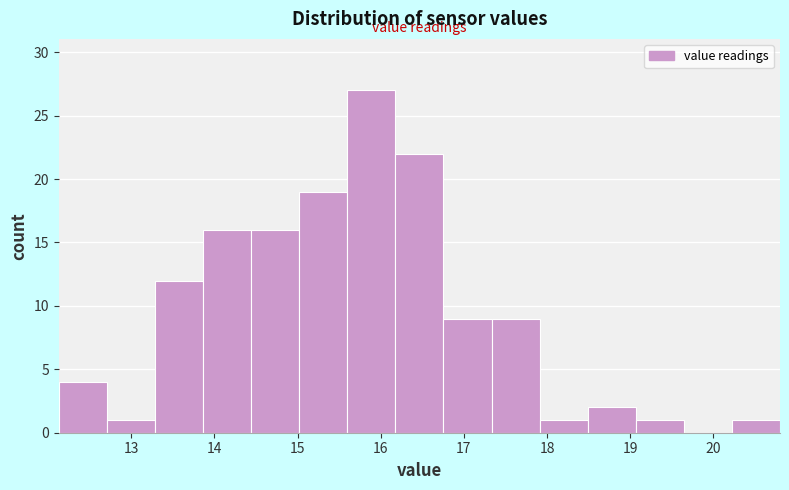

Reading left to right, transcribe this chart: for each bar, give the range it covers on the x-axis and its height. Neither the bar edges nor the heights are printed on the chart, so give them approximately, as read against the axes.

12.1 to 12.7: 4
12.7 to 13.3: 1
13.3 to 13.9: 12
13.9 to 14.4: 16
14.4 to 15.0: 16
15.0 to 15.6: 19
15.6 to 16.2: 27
16.2 to 16.8: 22
16.8 to 17.3: 9
17.3 to 17.9: 9
17.9 to 18.5: 1
18.5 to 19.1: 2
19.1 to 19.6: 1
19.6 to 20.2: 0
20.2 to 20.8: 1